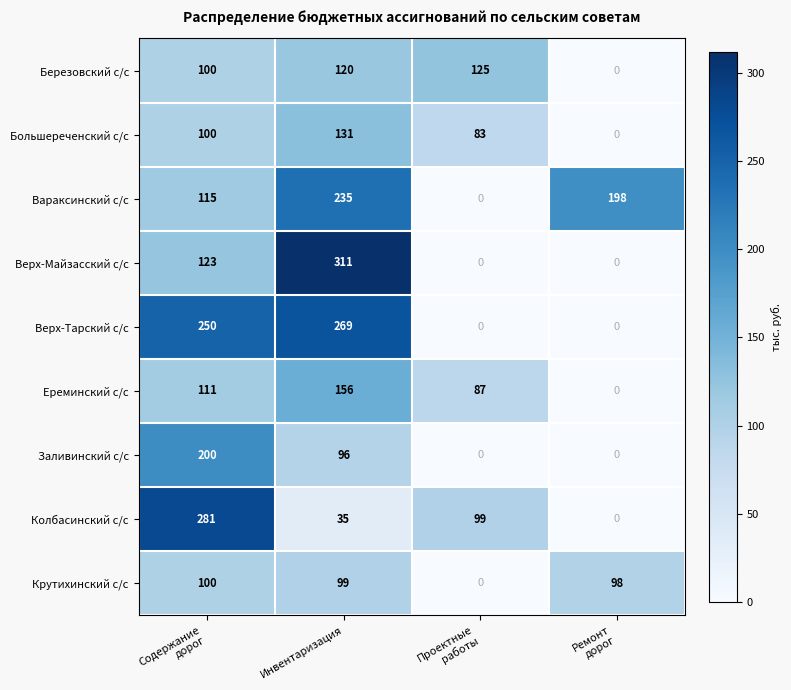

True or false: Верх-Тарский с/с has a value of 457 at Инвентаризация.

False